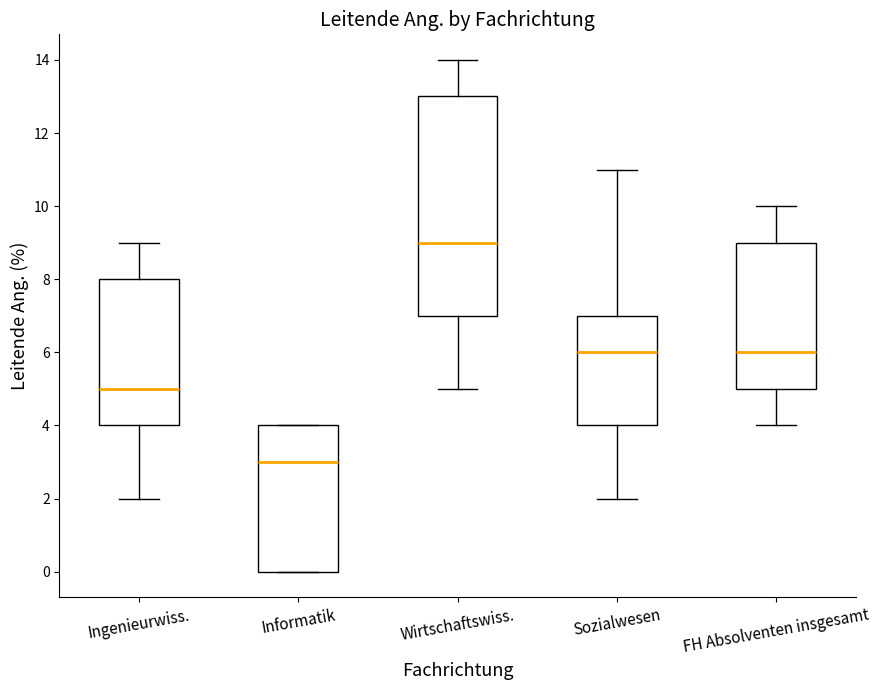

Where does the median line of the box for FH Absolventen insgesamt sit on the y-axis? The values are not printed on the chart, so give them approximately, as read against the axis.

6